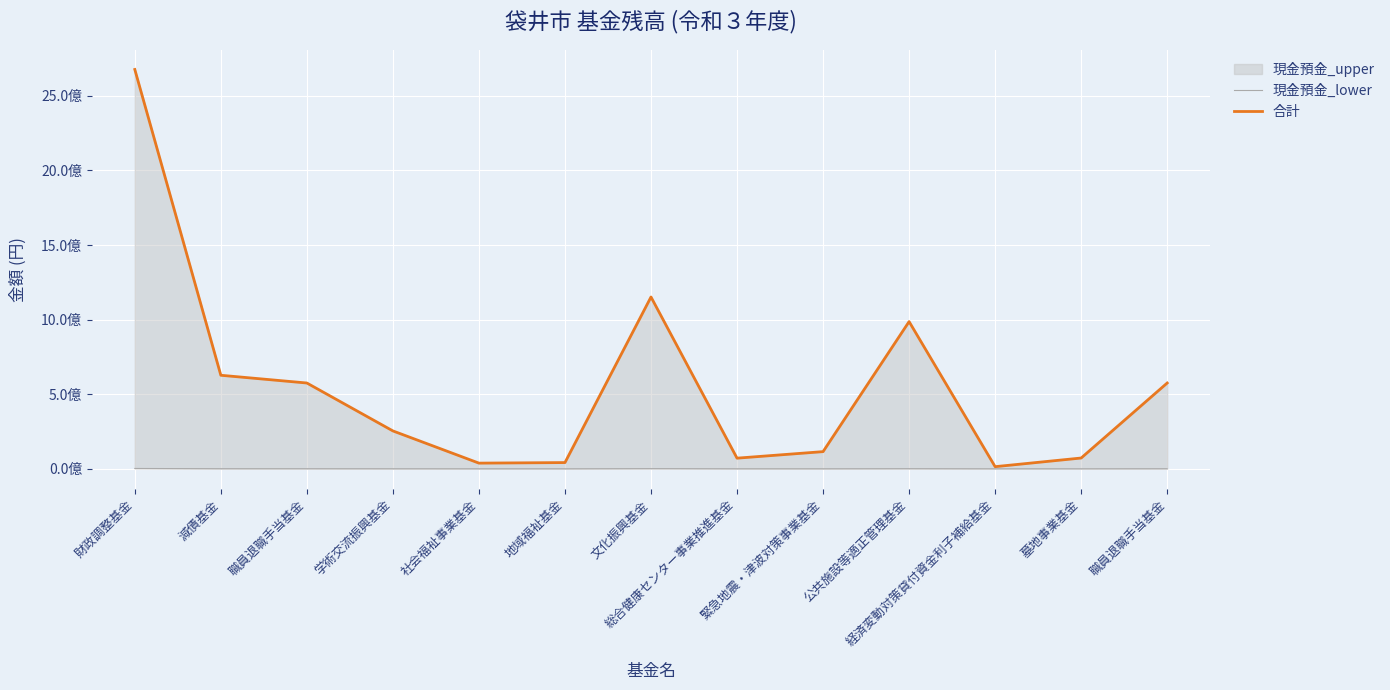

Count the number of categories in the chart.

13